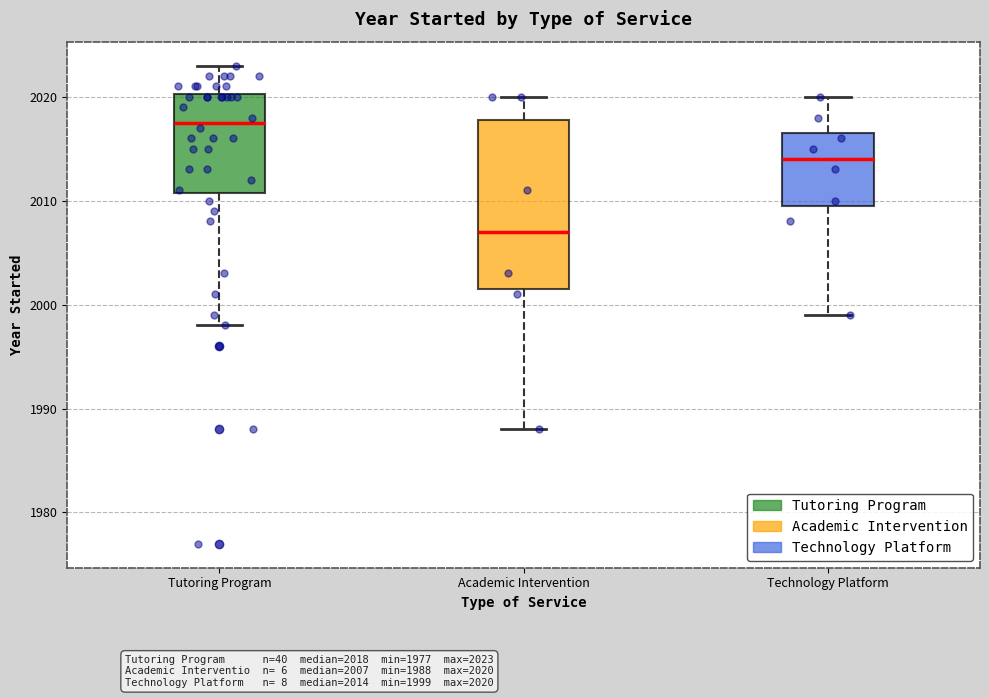

Which box has the highest median line?

Tutoring Program